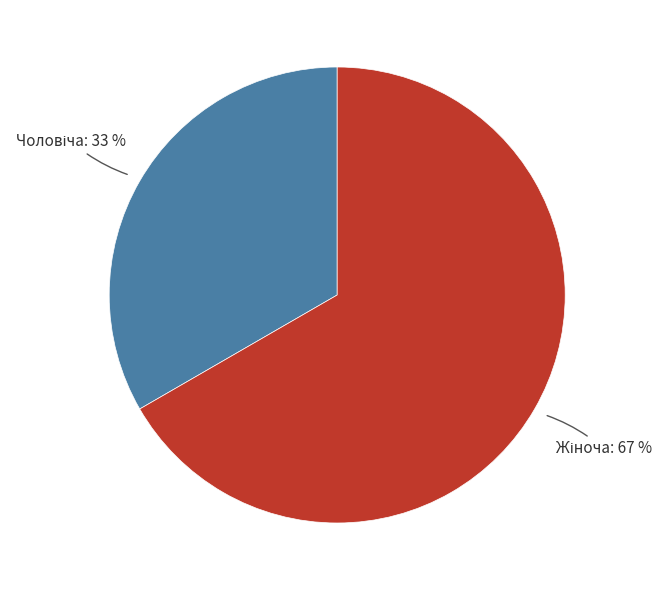

How many slices are in this pie chart?

2